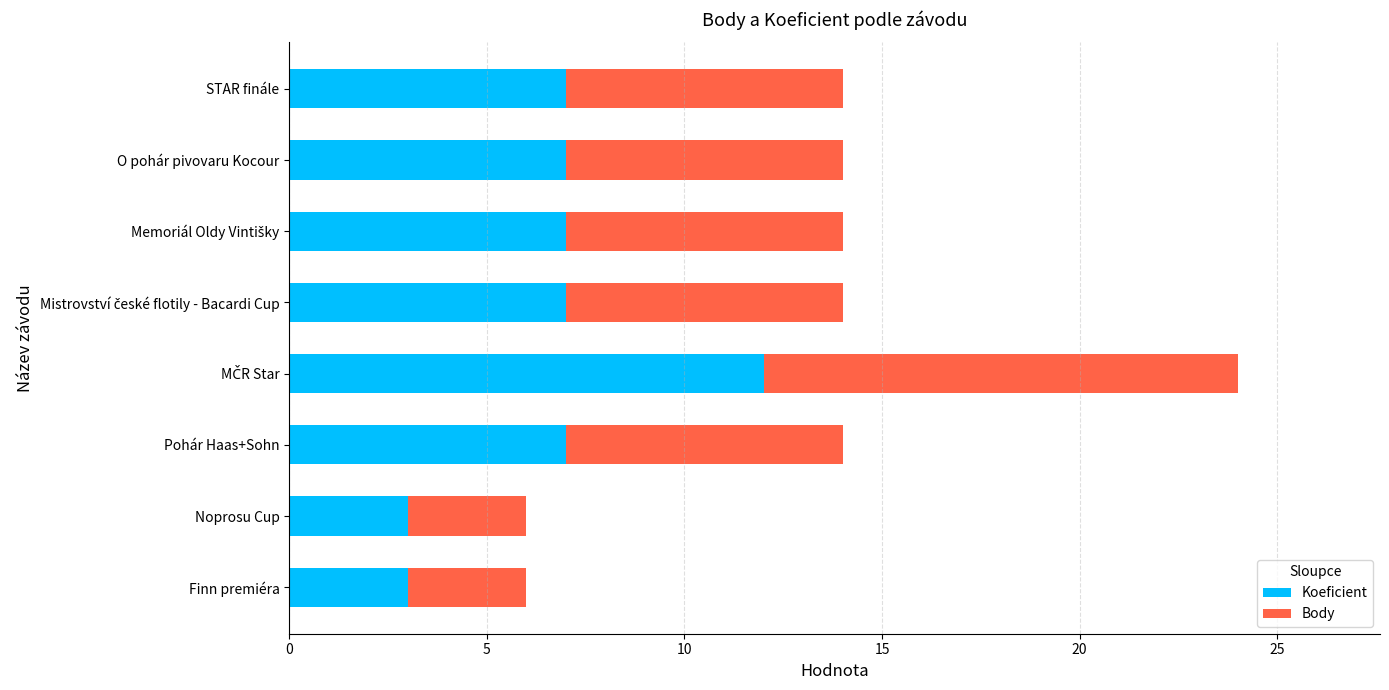

What is the difference between the maximum and minimum values in the Koeficient series?

9